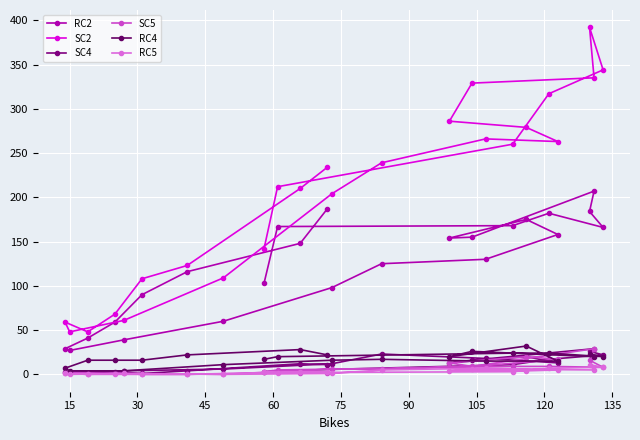

The SC2 series shows 519 at 17. True or false?

False